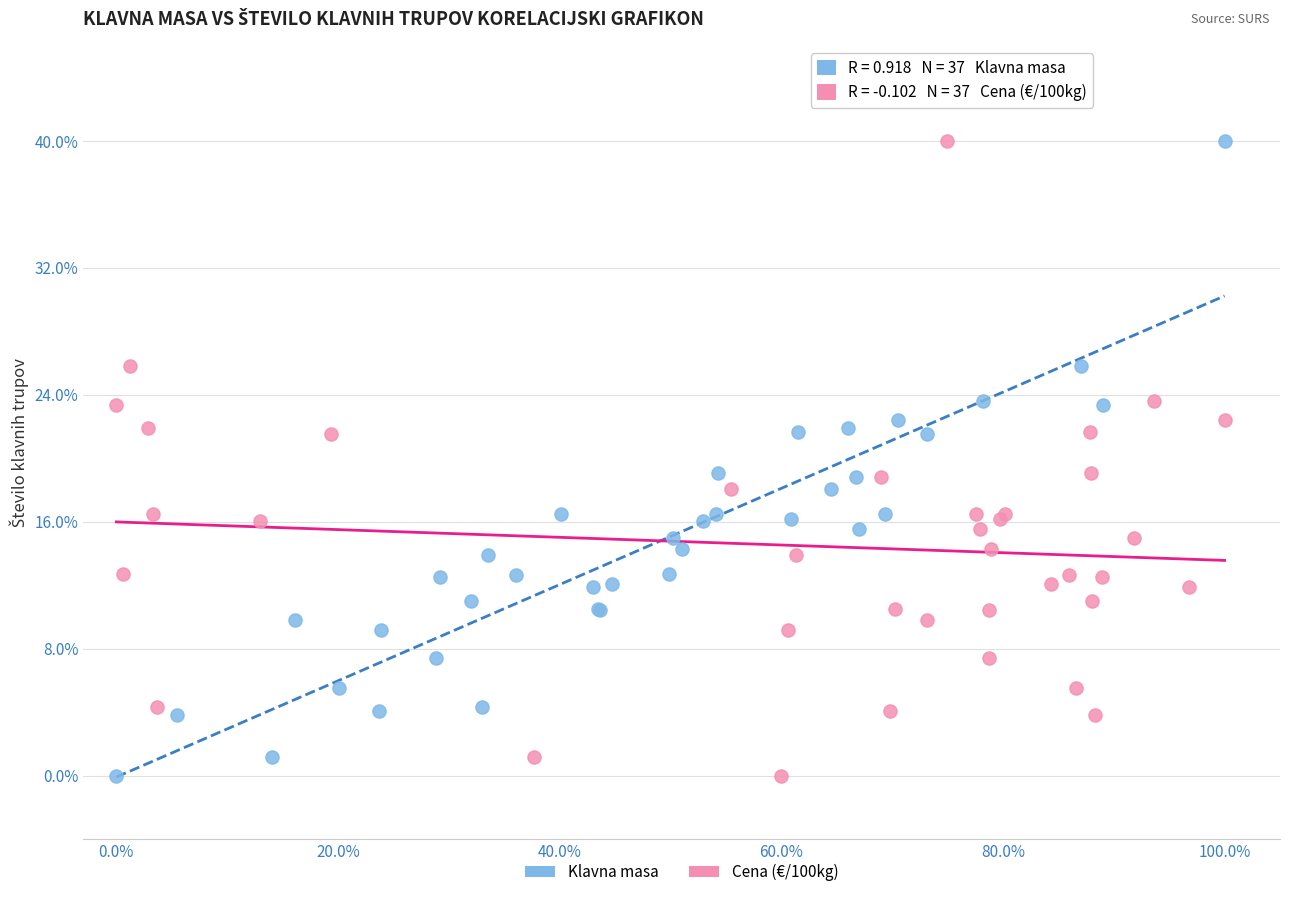

What are all the series names shown in the legend?

Klavna masa, Cena (€/100kg)